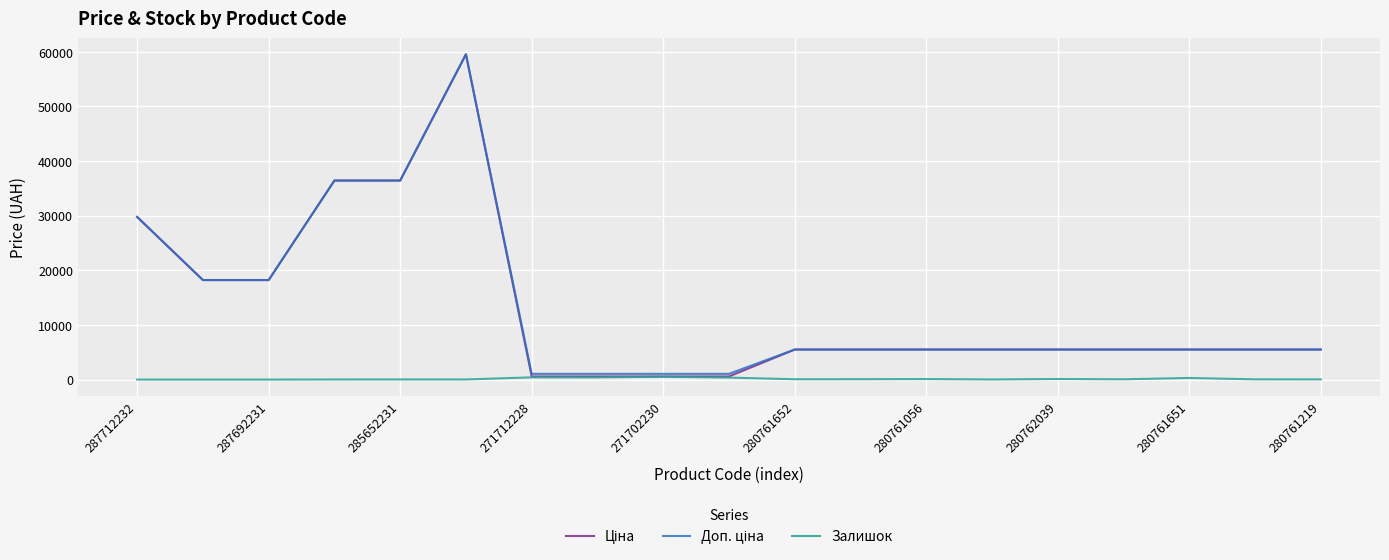

What is the maximum value shown in the chart?

59523.0